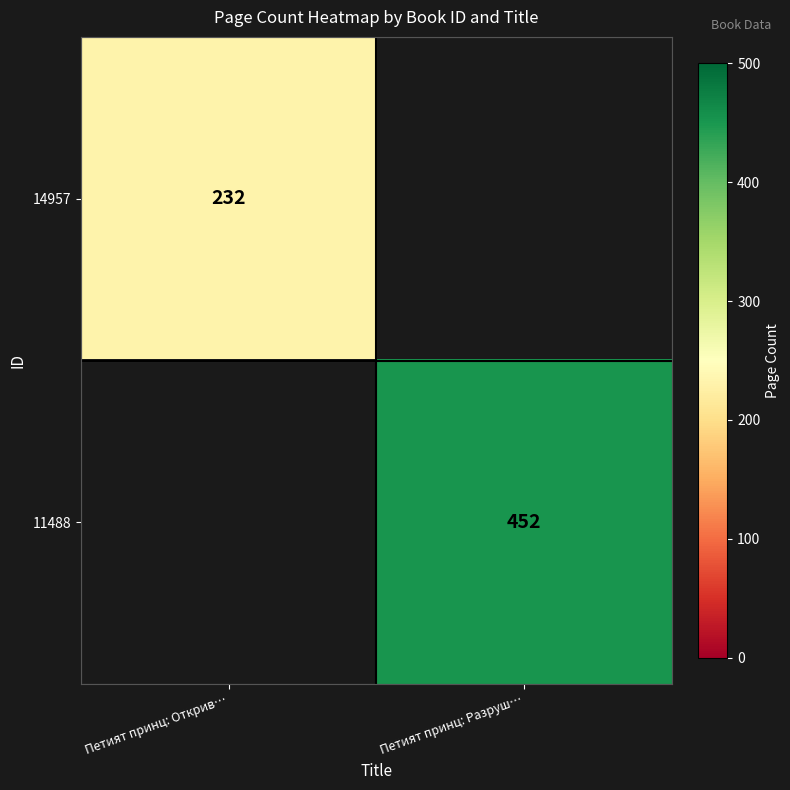

Is it true that 11488 equals 452 at Петият принц: Разруш…?

True